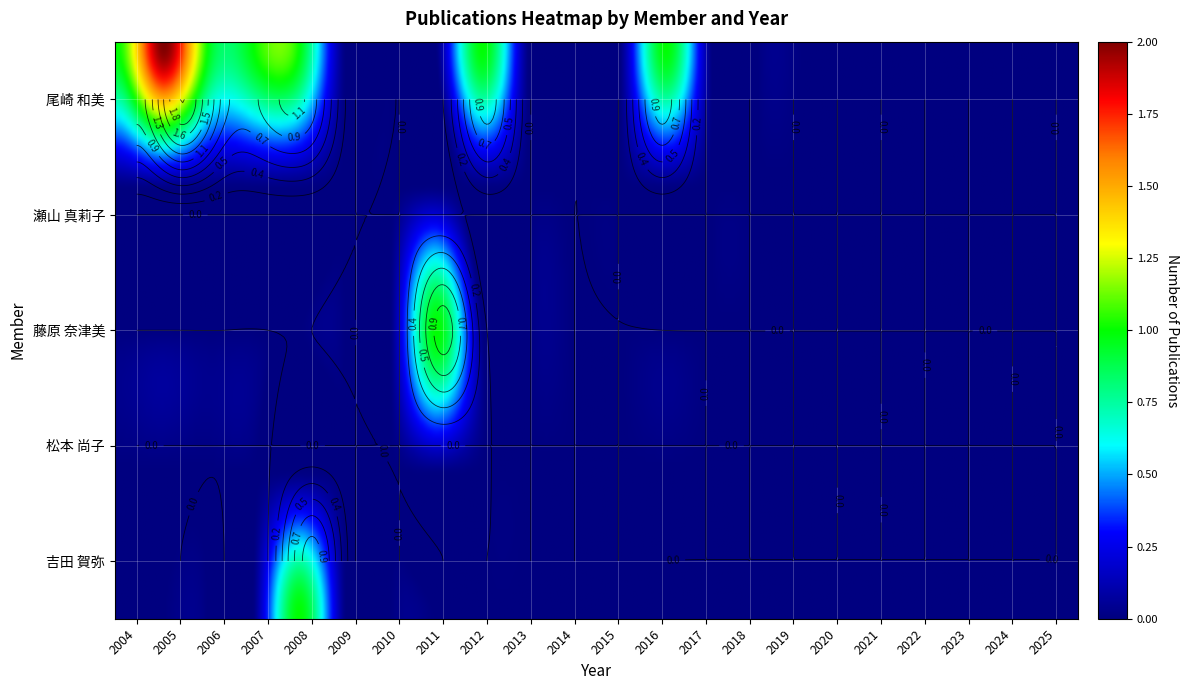

How many data points in 藤原 奈津美 are above 0?

1